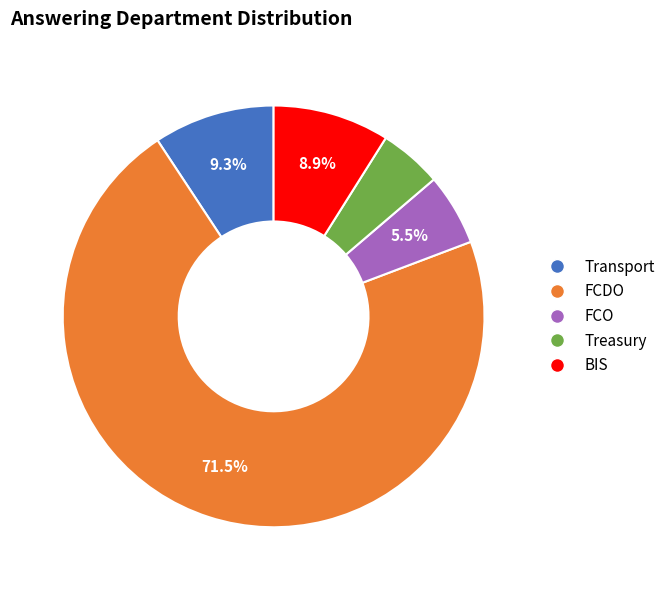

Does any single category account for the majority?

Yes